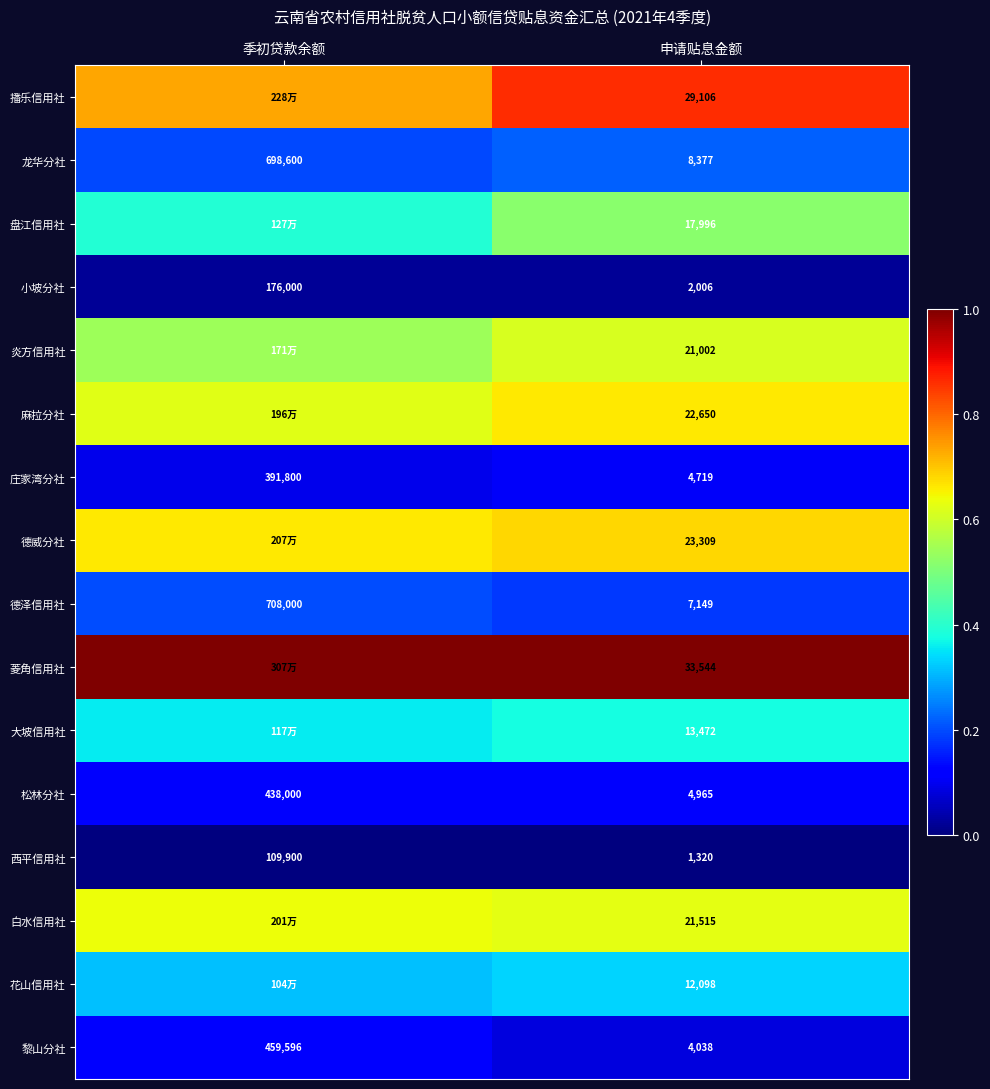

Is the value of 大坡信用社 at 申请贴息金额 greater than the value of 麻拉分社 at 申请贴息金额?

No